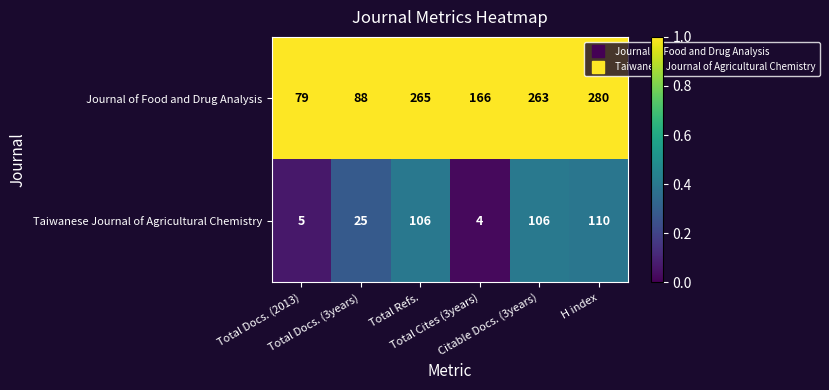

What is the difference between the second highest and second lowest values in the Journal of Food and Drug Analysis series?

177